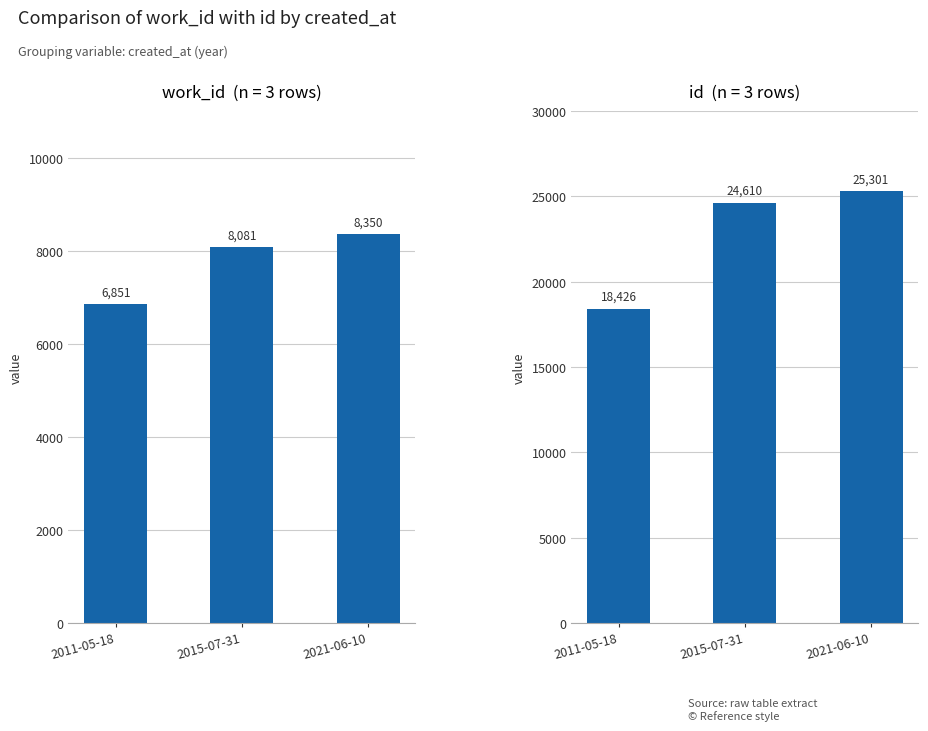

Is it true that id equals 24610 at 2015-07-31?

True